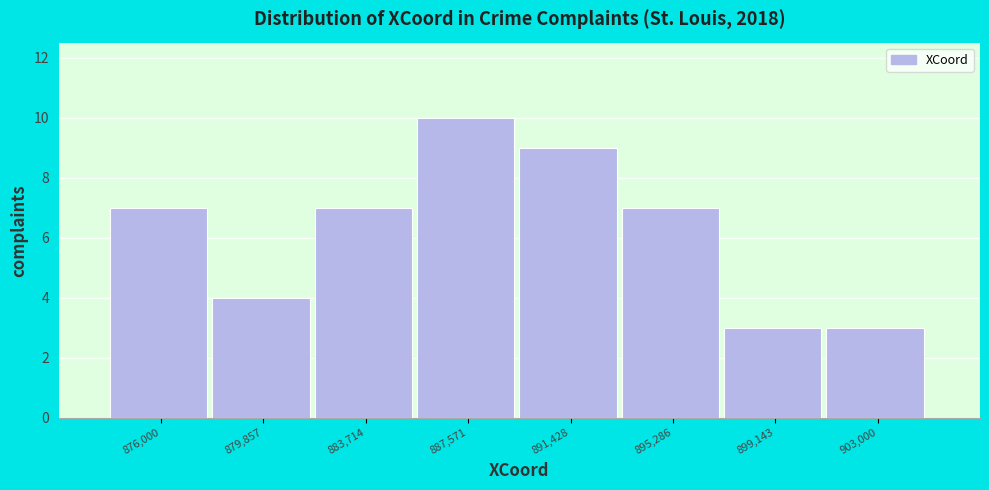

Reading left to right, list all the values displayed in this chart.

7	4	7	10	9	7	3	3